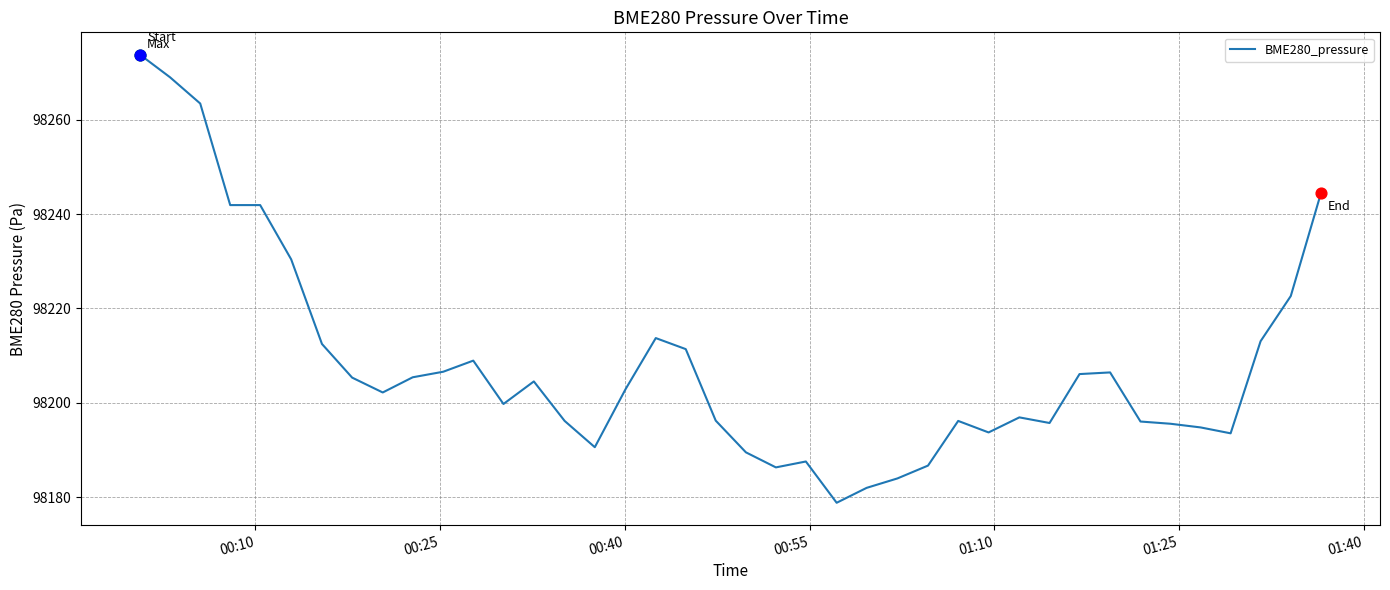

What is the difference between the maximum and minimum values?

95.0